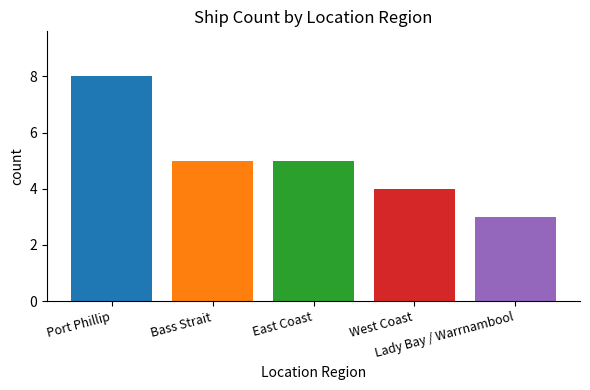

Does the chart contain any negative values?

No